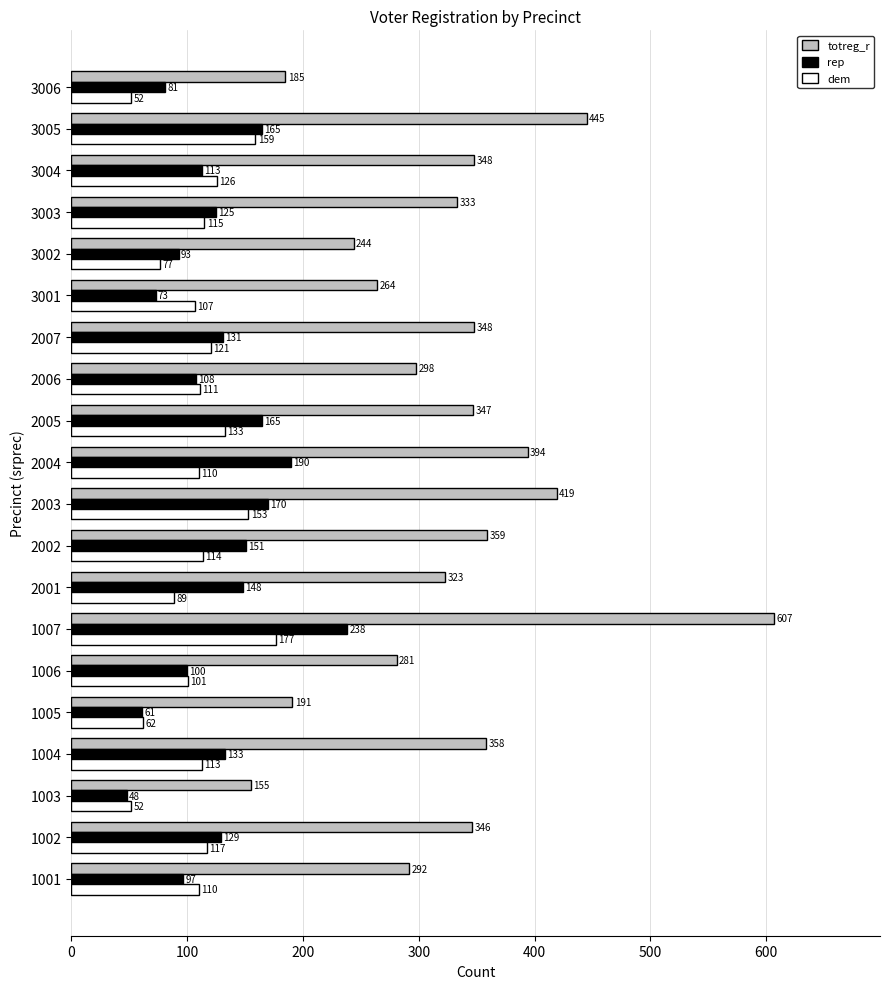

What is the difference between the second highest and minimum values in the dem series?

107